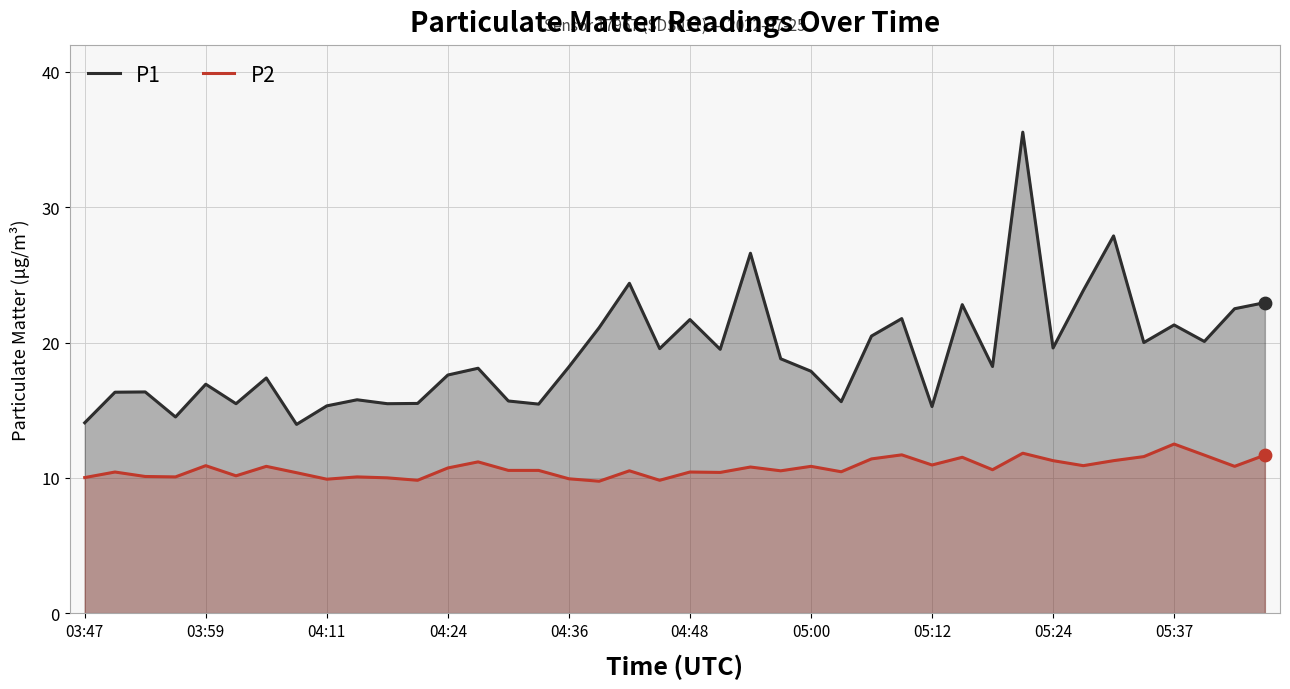

Which series contains the highest Y value?

P1